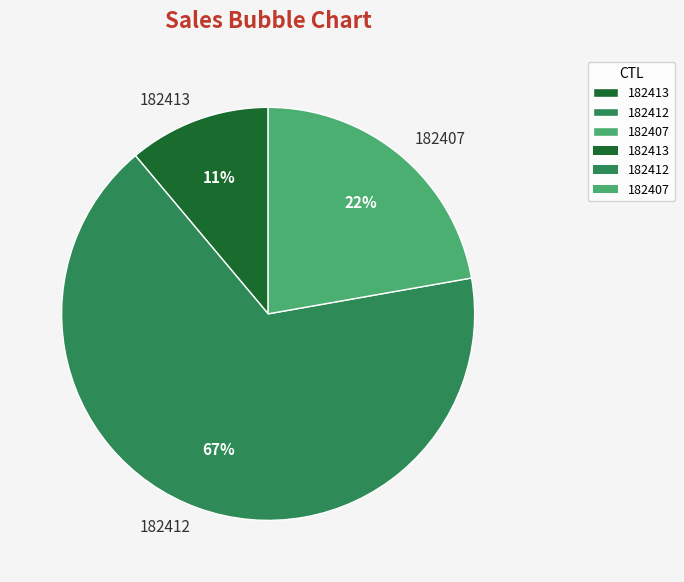

The 182413 slice represents 22% of the pie. True or false?

False